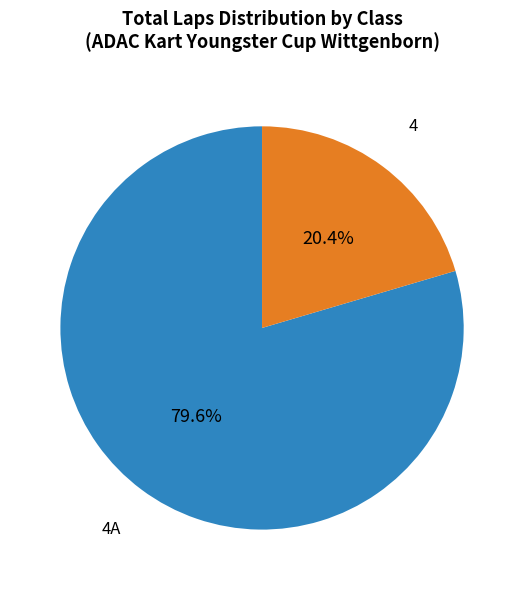

Does any single category account for the majority?

Yes